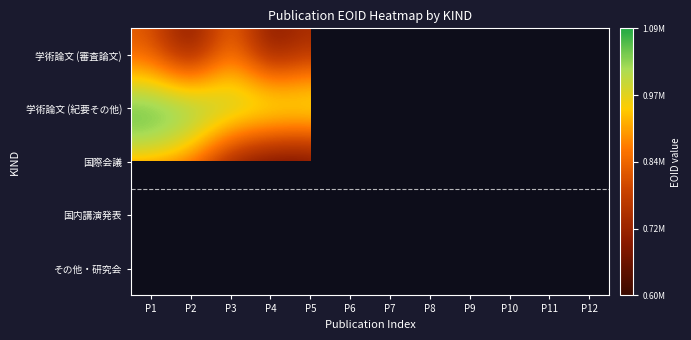

Where does the 国内講演発表 series first go above 650073?

P2